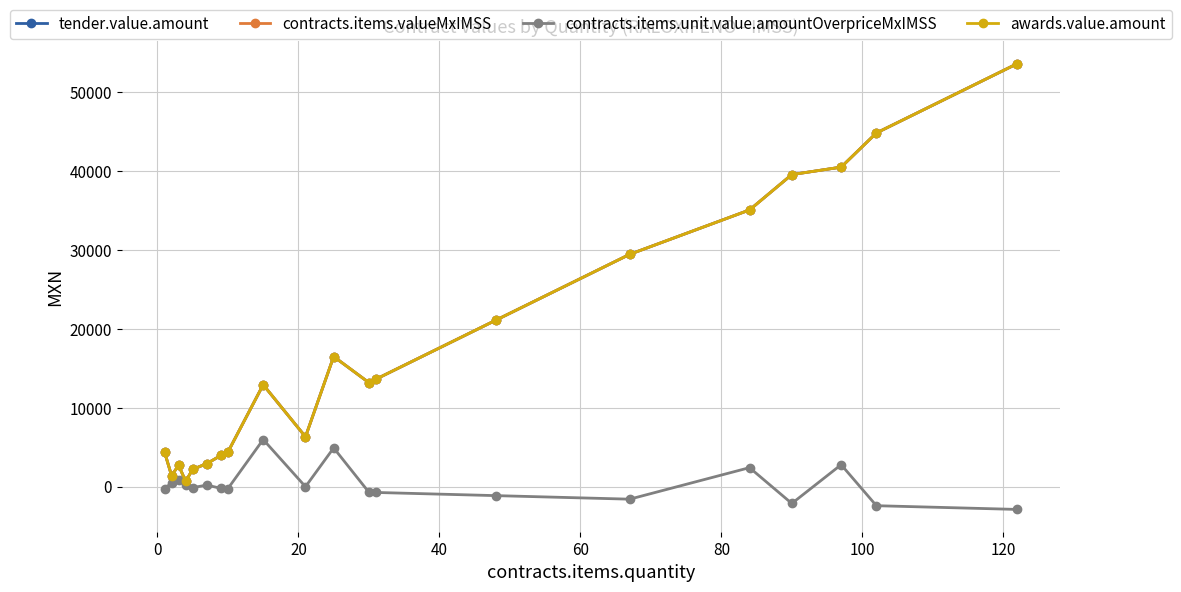

Is this an area chart (filled region under the line)?

No